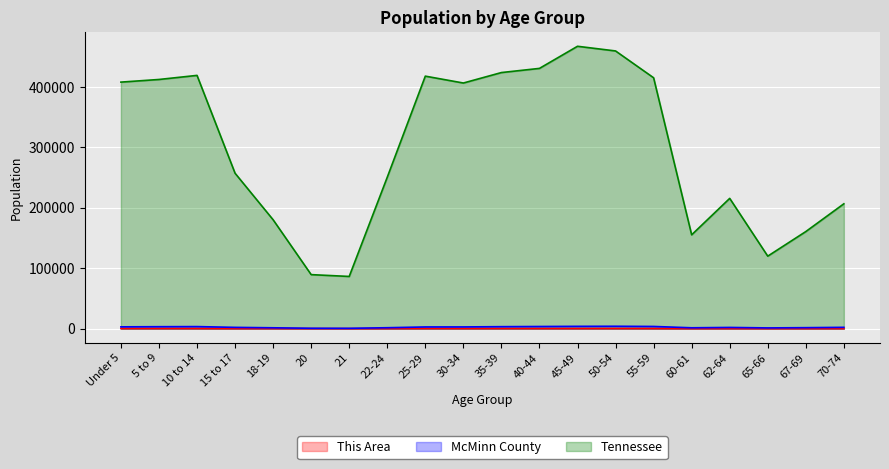

At 21, list the series in order from smallest to largest.

This Area, McMinn County, Tennessee